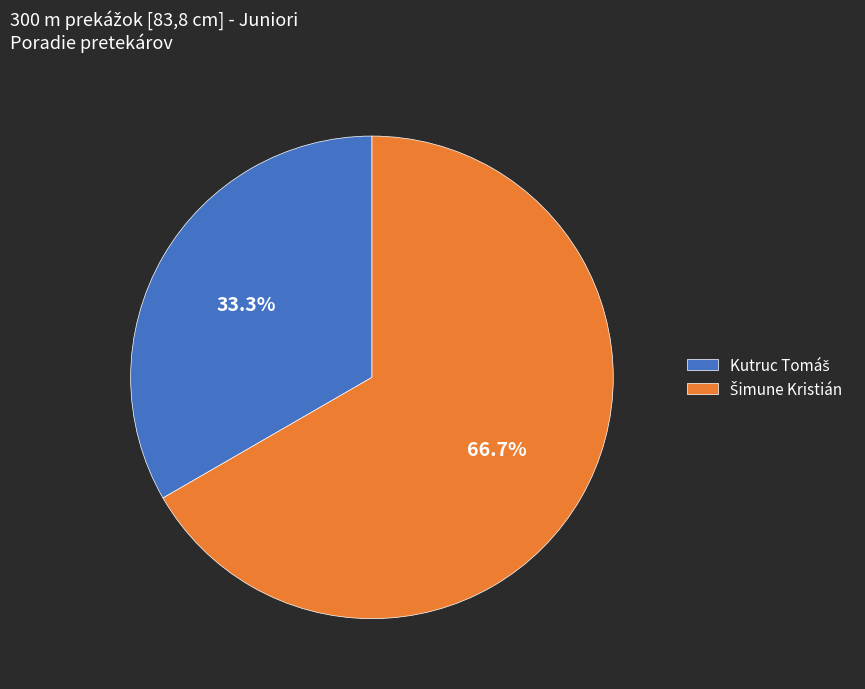

Is there a majority slice in this chart?

Yes